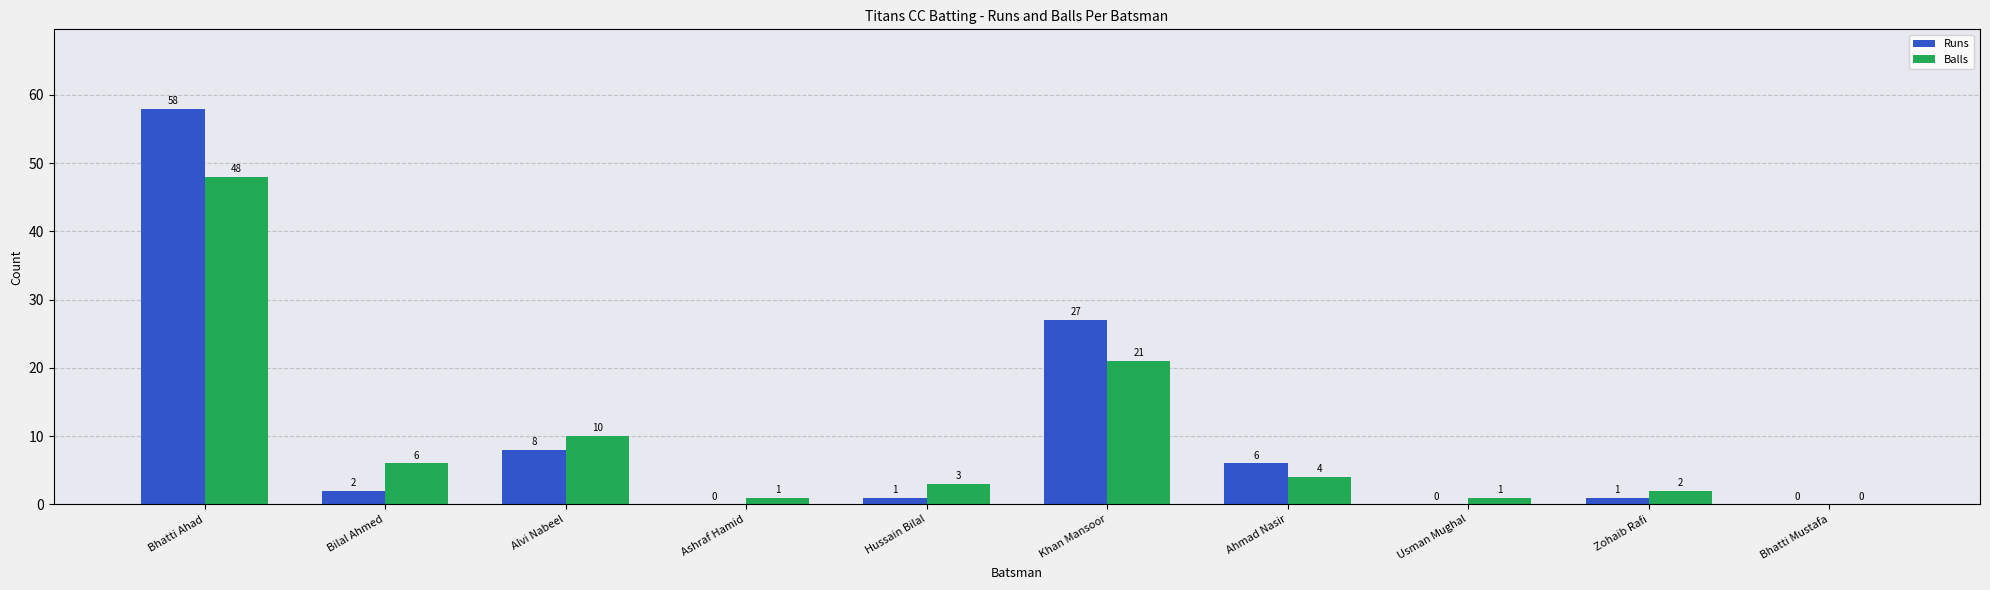

At which label does Runs reach its peak?

Bhatti Ahad